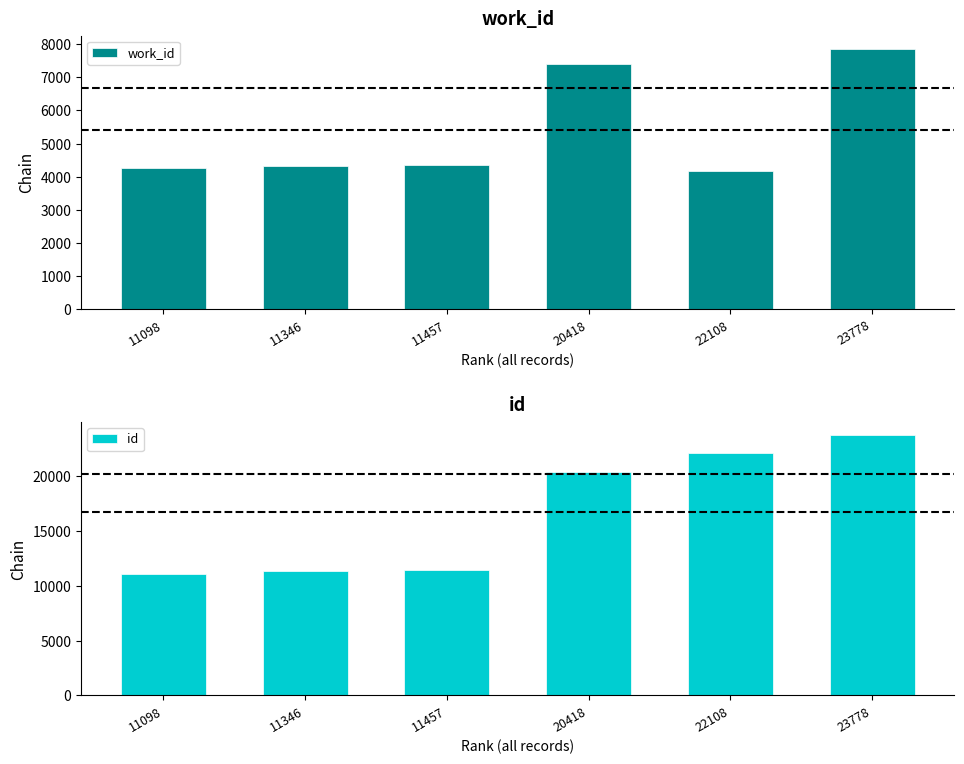

Is the value of id at 11457 greater than the value of work_id at 11346?

Yes